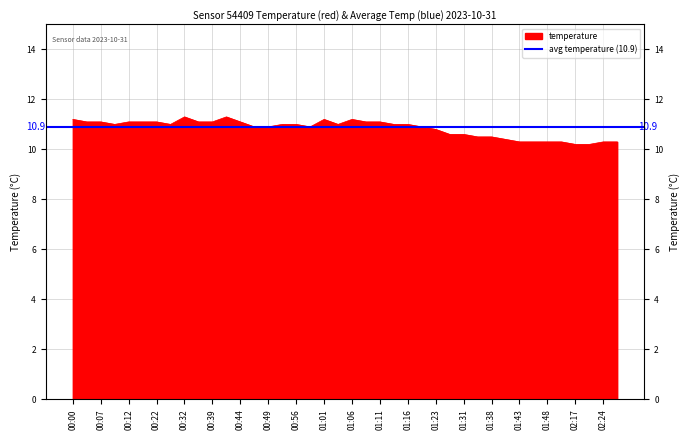

True or false: the data has more than 0 interior local peaks.

True